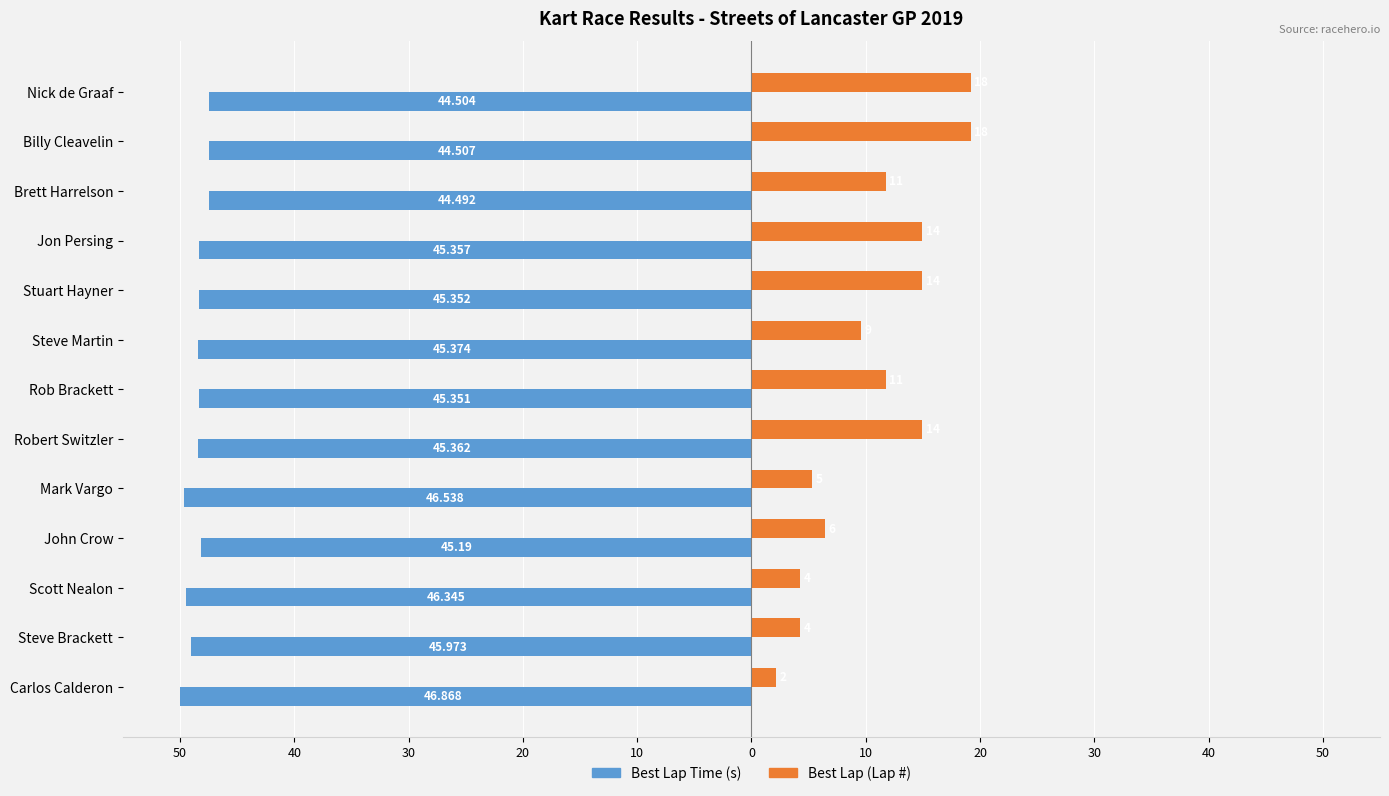

What are all the series names shown in the legend?

Best Lap Time (s), Best Lap (Lap #)